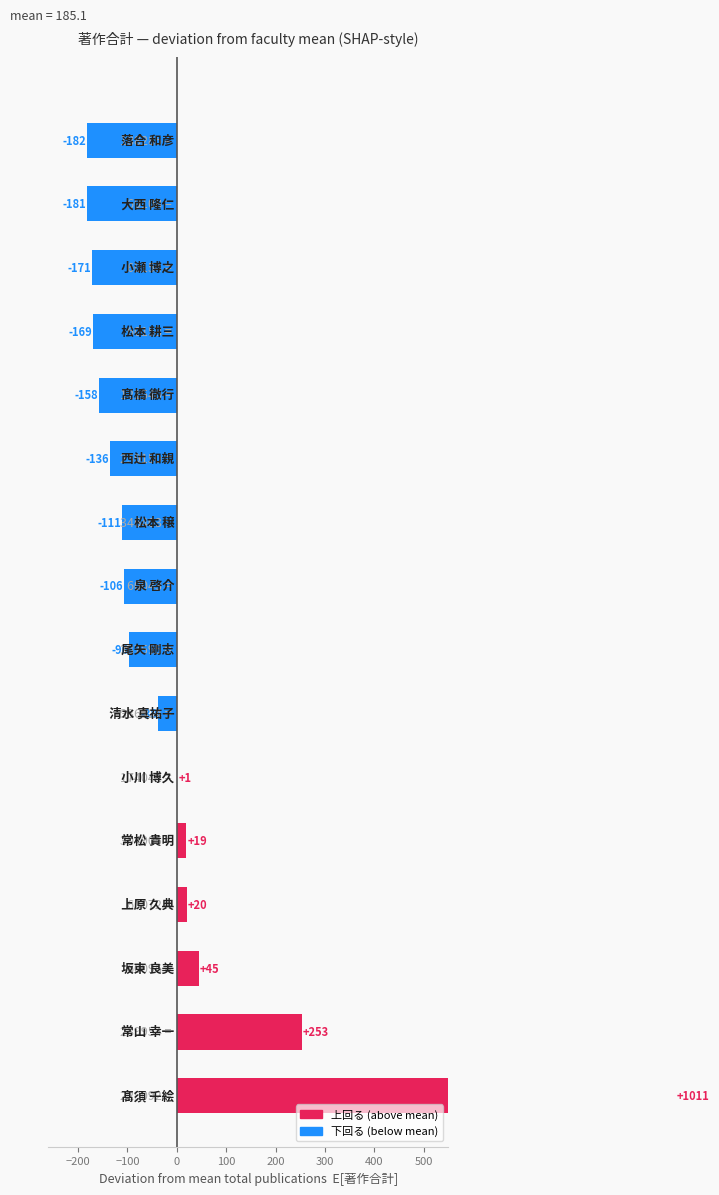

How many values are below zero?

10